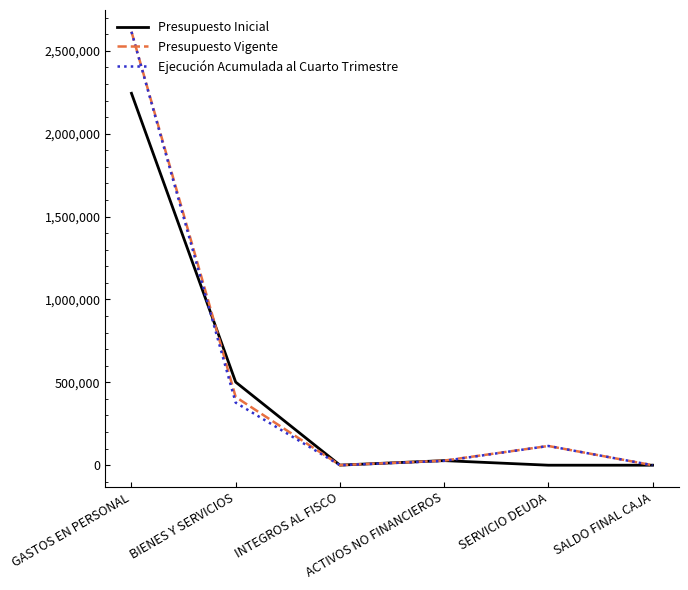

Which series has the widest spread of values?

Presupuesto Vigente